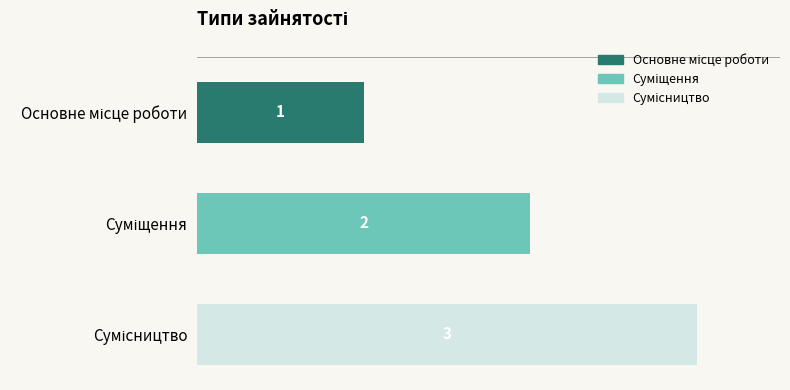

What position from the left is Основне місце роботи?

1